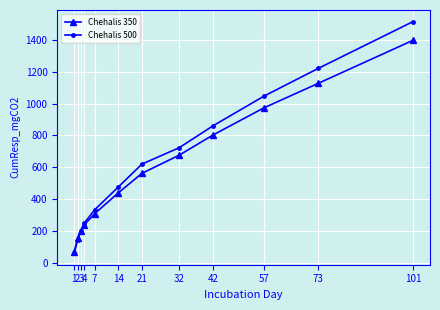

Is this an area chart (filled region under the line)?

No